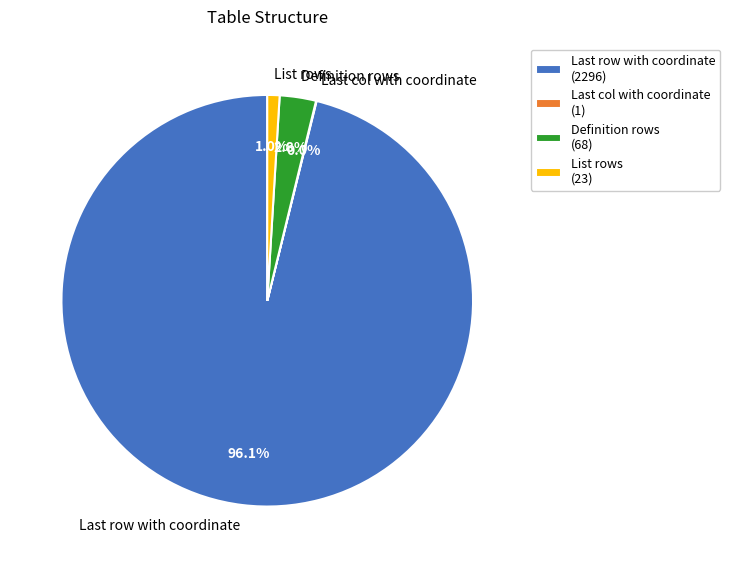

To the nearest percent, what is the difference between the largest and smallest slice percentages?

96%